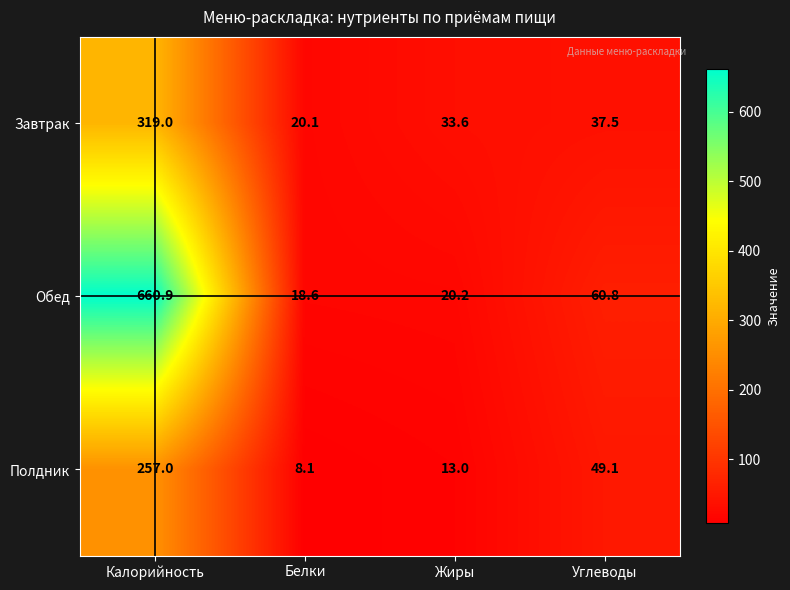

Which series changed the most between Калорийность and Жиры?

Обед